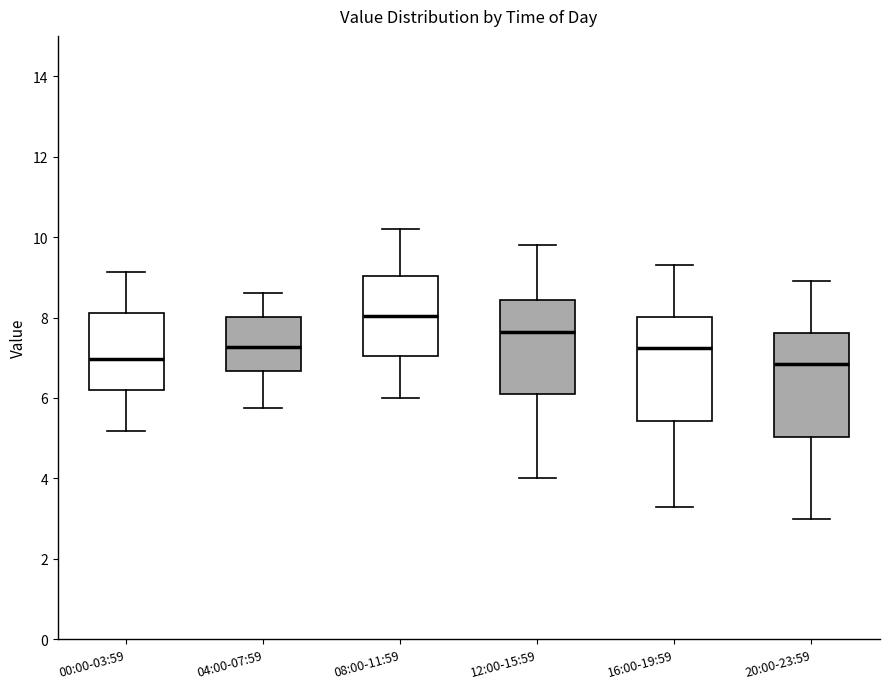

Which box's median line is the highest?

08:00-11:59